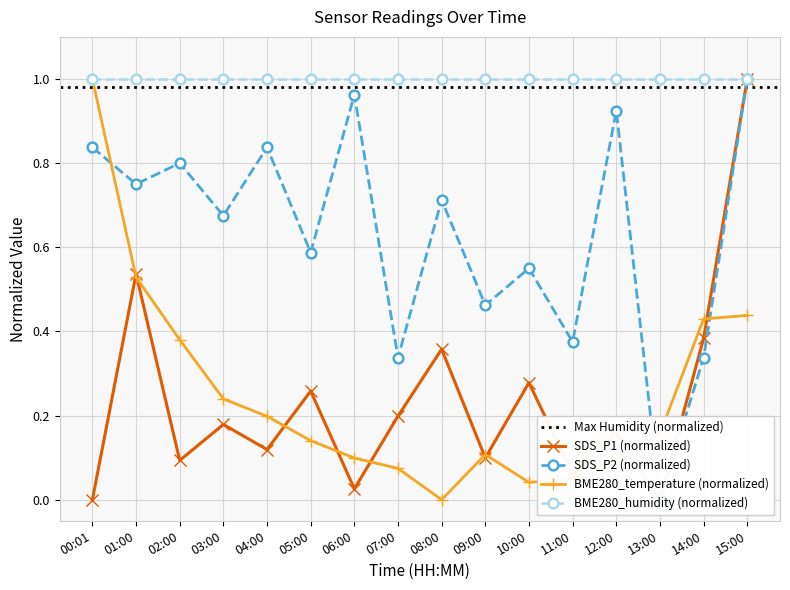

In SDS_P2, how many points are lower than both neighbors (excluding endpoints)?

7